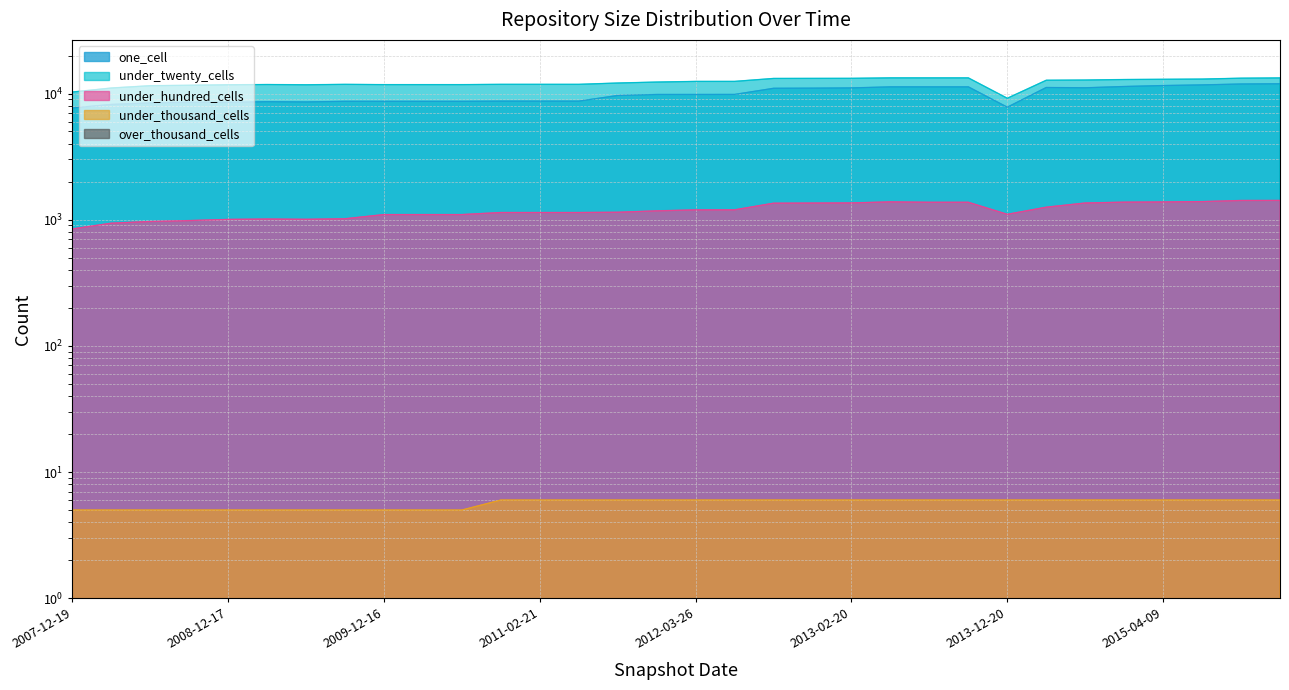

Is the value of under_thousand_cells at 2009-06-17 greater than the value of one_cell at 2010-11-17?

No